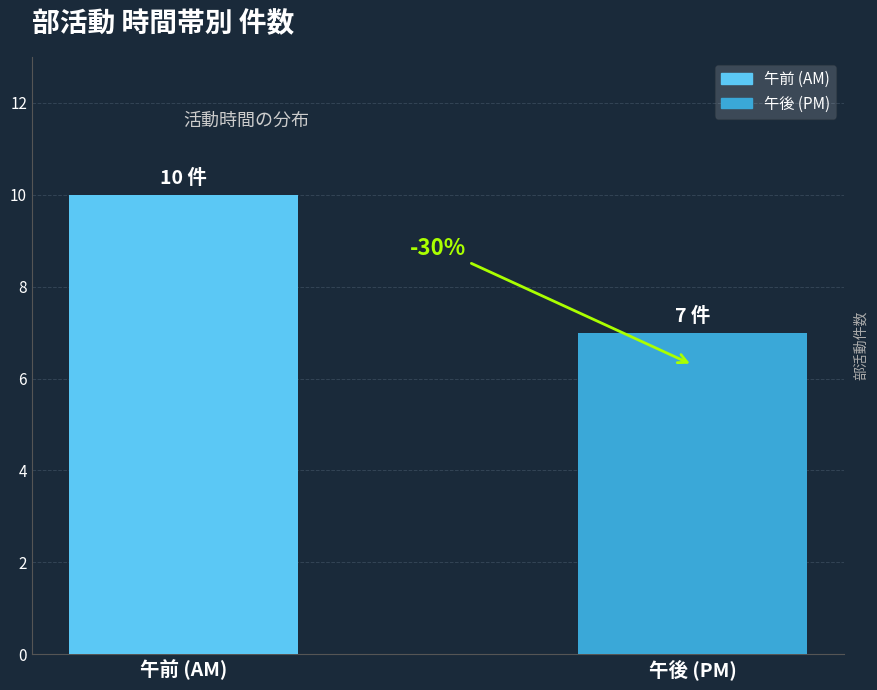

How many bars are there in total?

2